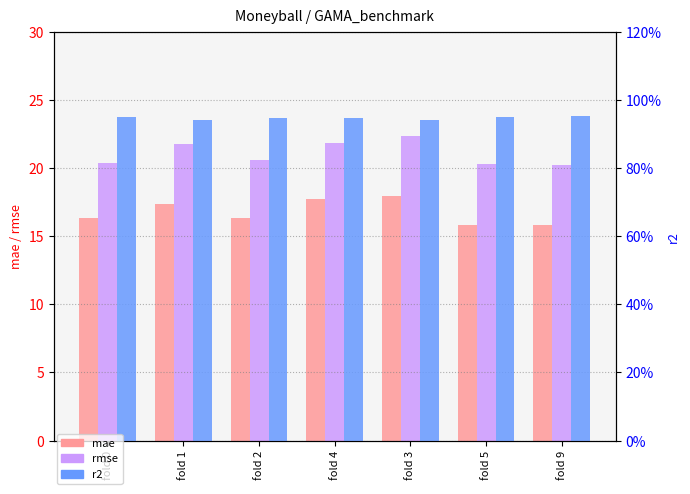

At fold 2, list the series in order from largest to smallest.

rmse, mae, r2